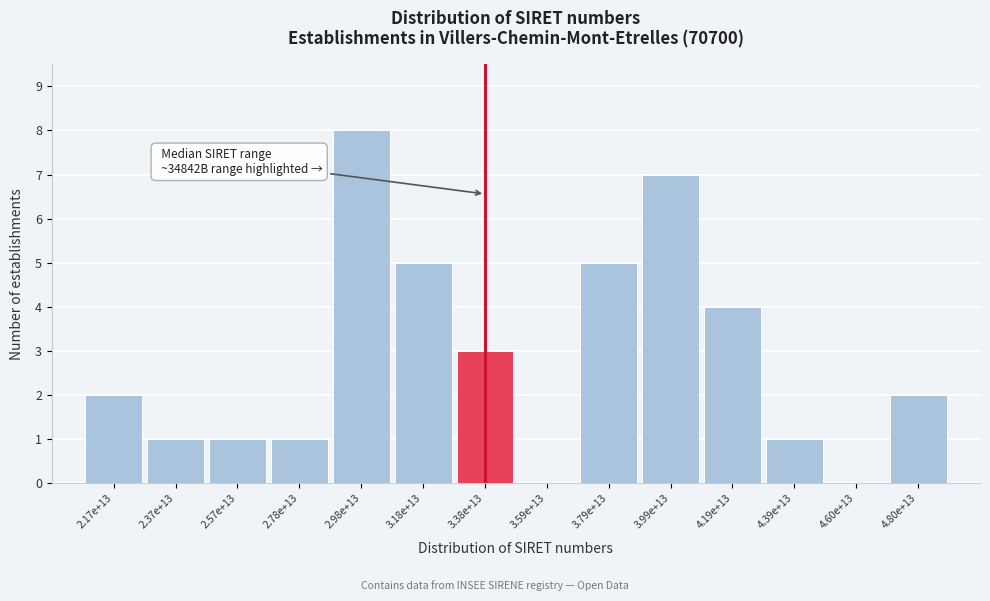

Reading left to right, list all the values displayed in this chart.

2.17e+13=2	2.37e+13=1	2.57e+13=1	2.78e+13=1	2.98e+13=8	3.18e+13=5	3.38e+13=3	3.59e+13=0	3.79e+13=5	3.99e+13=7	4.19e+13=4	4.39e+13=1	4.60e+13=0	4.80e+13=2